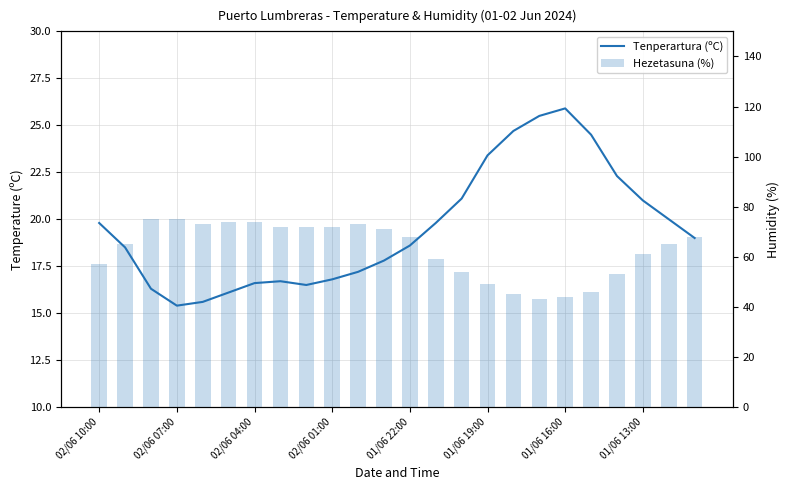

What is the maximum value for Tenperartura (ºC)?

25.9